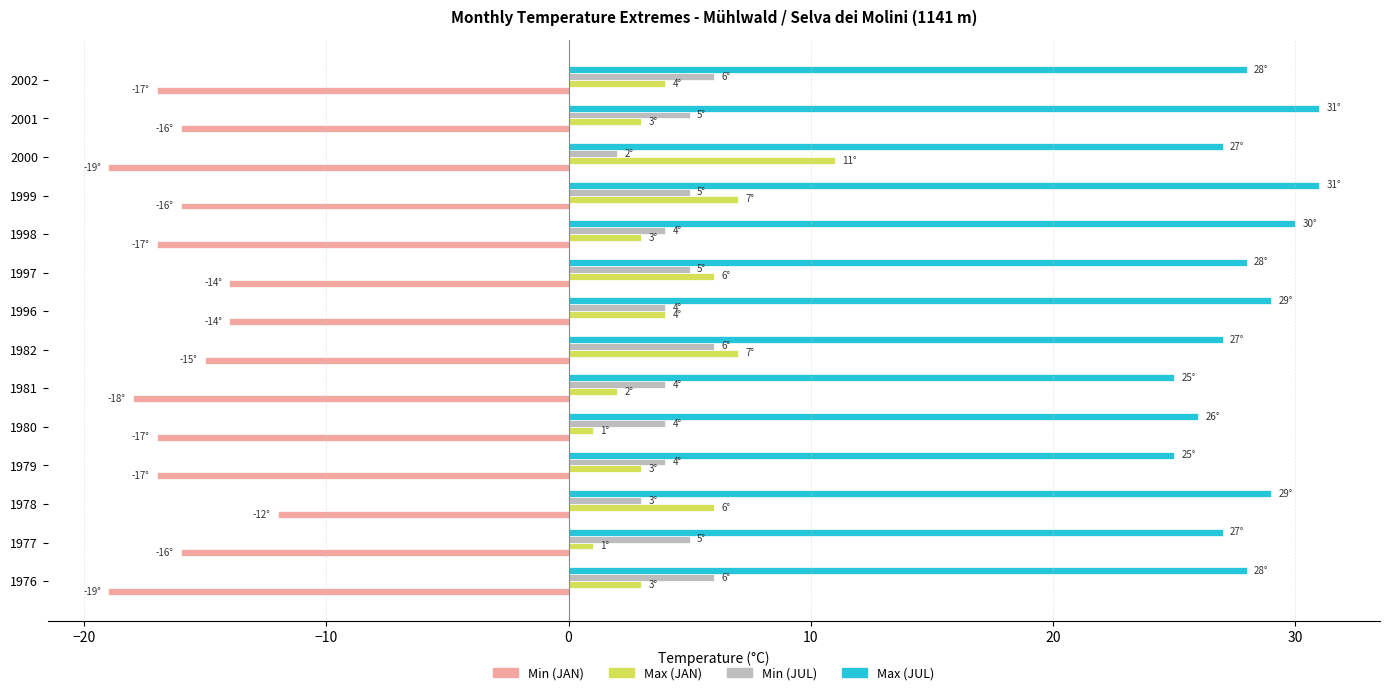

The Max (JUL) series shows 41 at 1999. True or false?

False